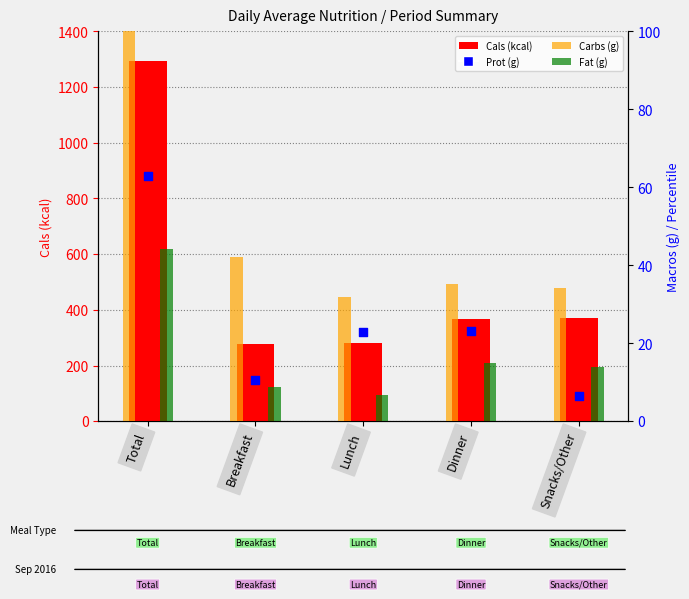

Which series has the widest spread of Y values?

Cals (kcal)